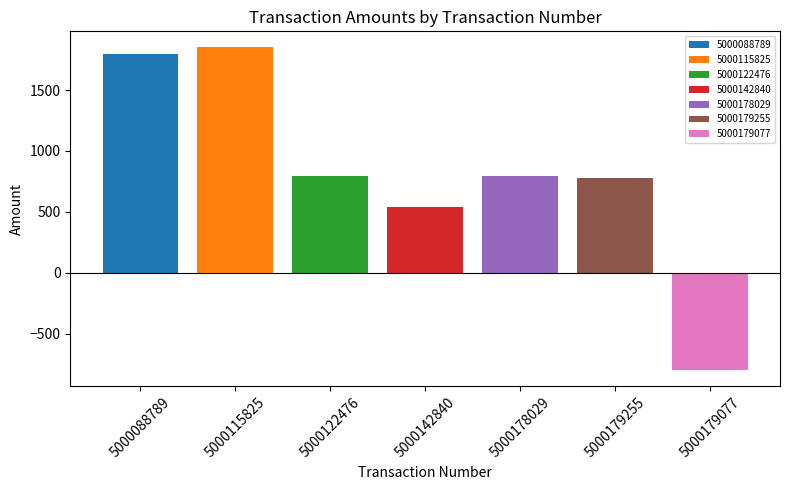

The value of 5000088789 at 5000142840 is 682.0. True or false?

False